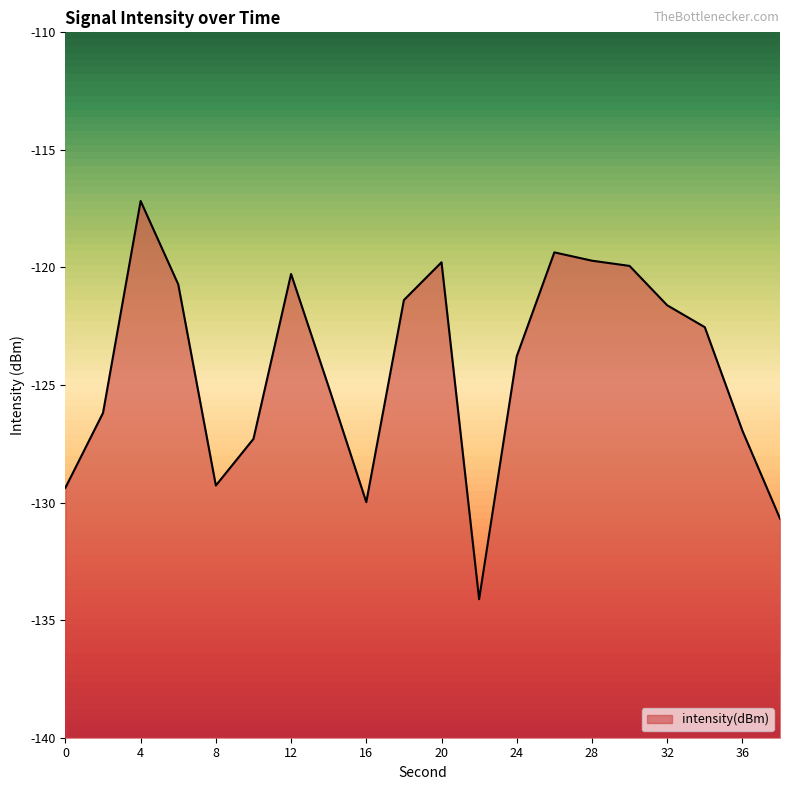

How many lines are shown in the chart?

1